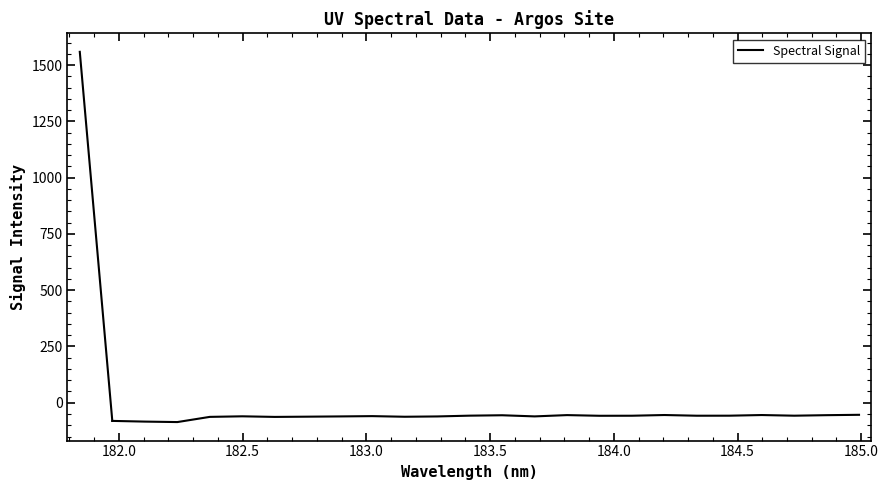

What is the smallest value displayed?

-85.9